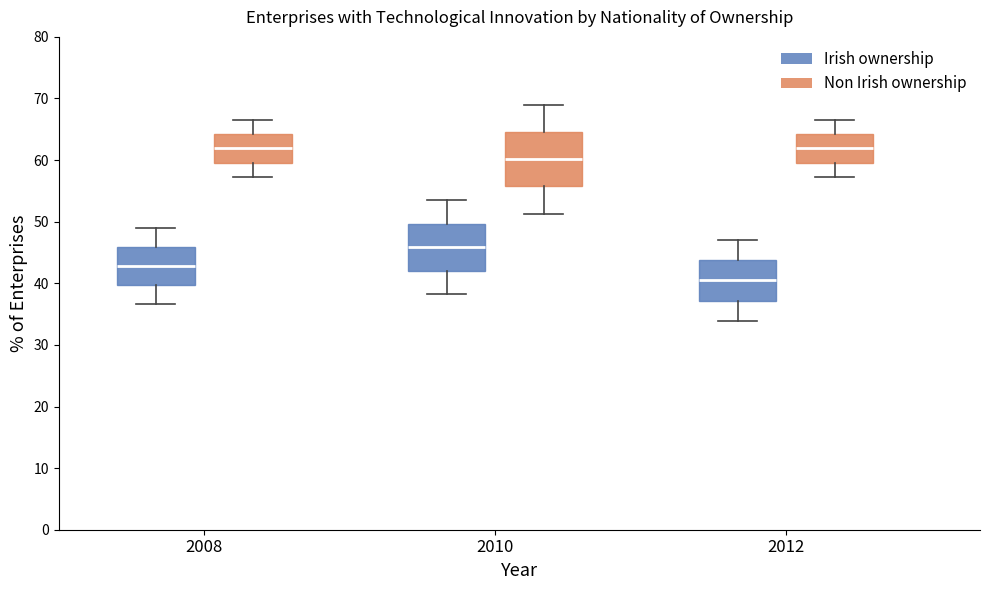

Comparing the boxes themselves (not the whiskers), which one is the tallest?

2010 (Non Irish ownership)